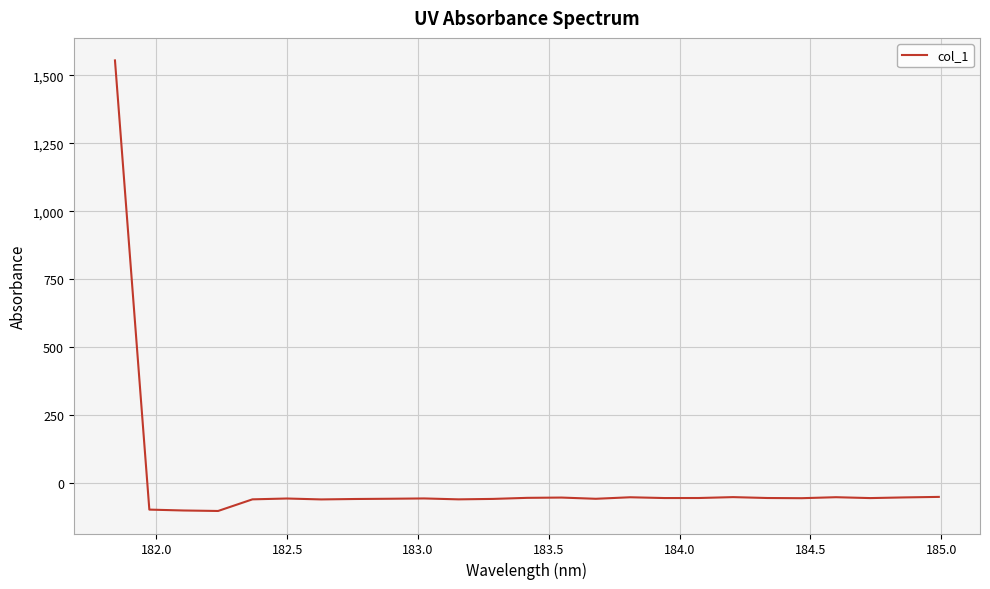

What is the difference between the maximum and minimum values?

1657.4